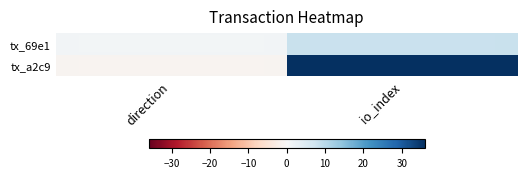

List the series in order of their overall mean, lowest first.

tx_69e1, tx_a2c9